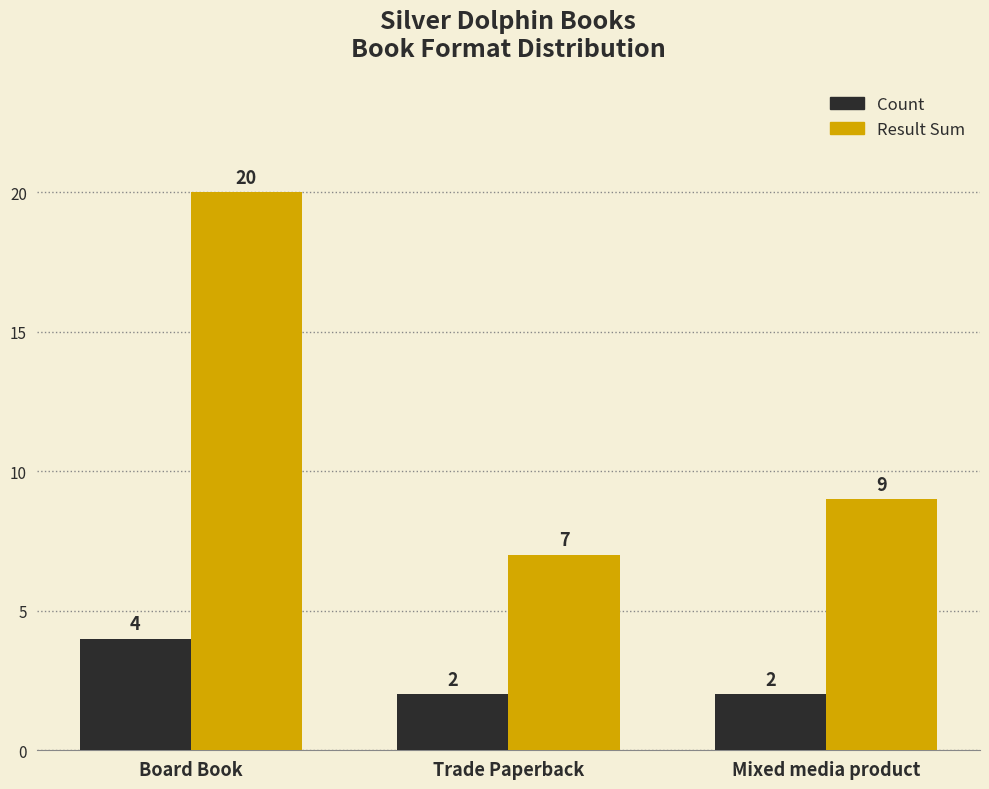

Which label corresponds to the largest value in the chart?

Board Book